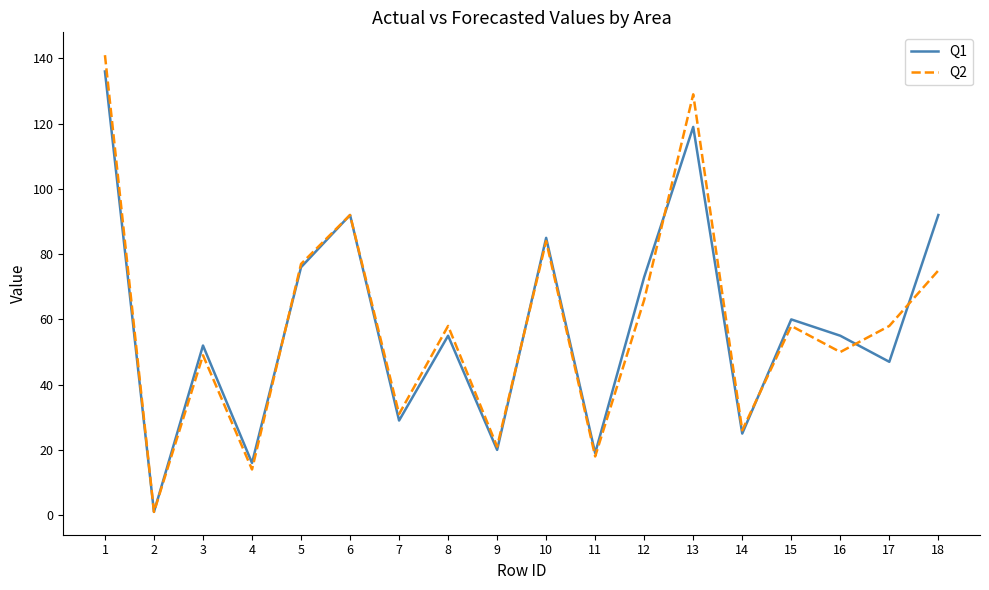

True or false: Q1 has a value of 29 at 7.

True